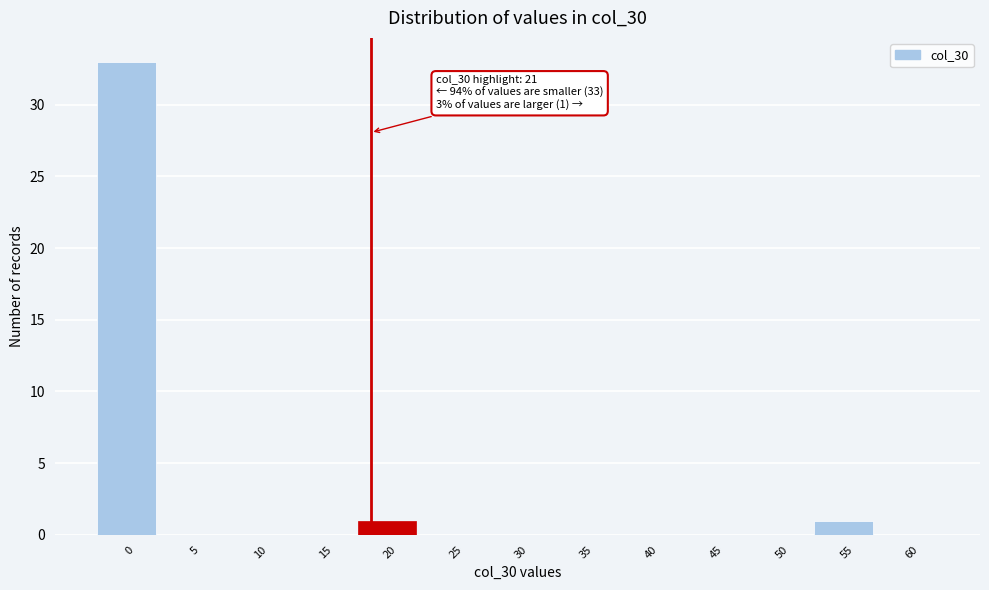

Reading left to right, extract all data points from this chart.

0=33	5=0	10=0	15=0	20=1	25=0	30=0	35=0	40=0	45=0	50=0	55=1	60=0